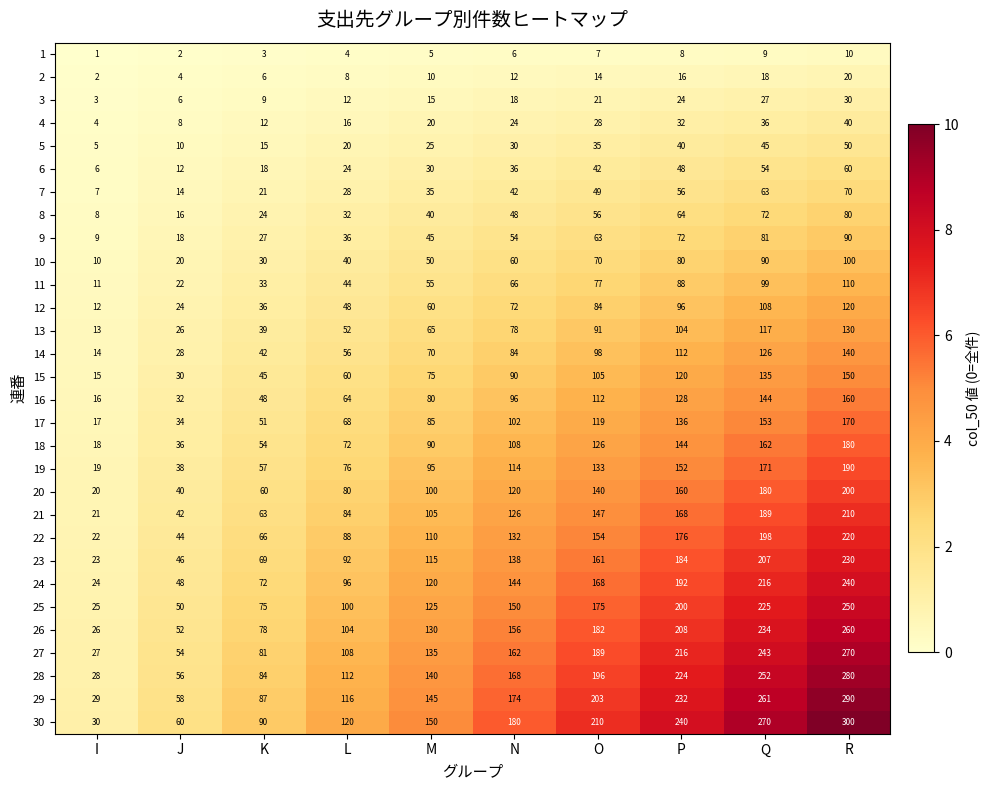

Between I and O, which series saw the biggest shift?

30